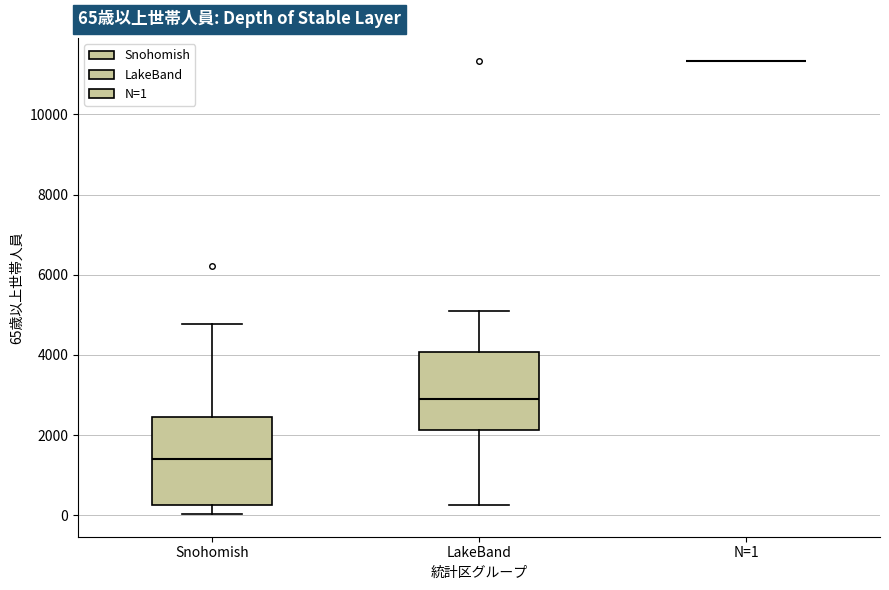

Which box is the tallest, from its lower edge to its upper edge?

Snohomish